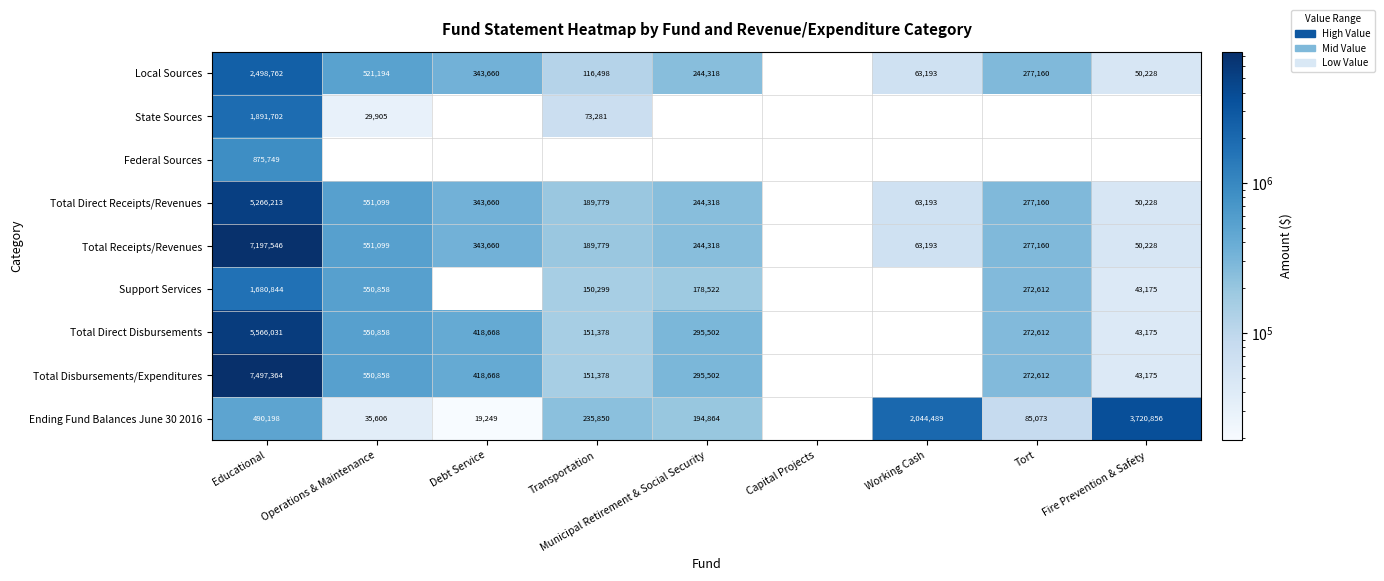

Is it true that Ending Fund Balances June 30 2016 equals 364836 at Transportation?

False